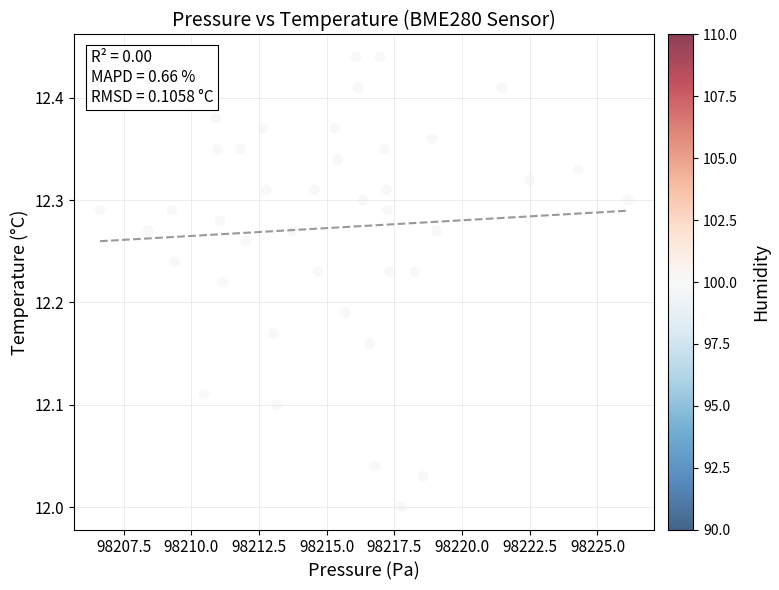

What is the range of X values (max minus min)?

19.5